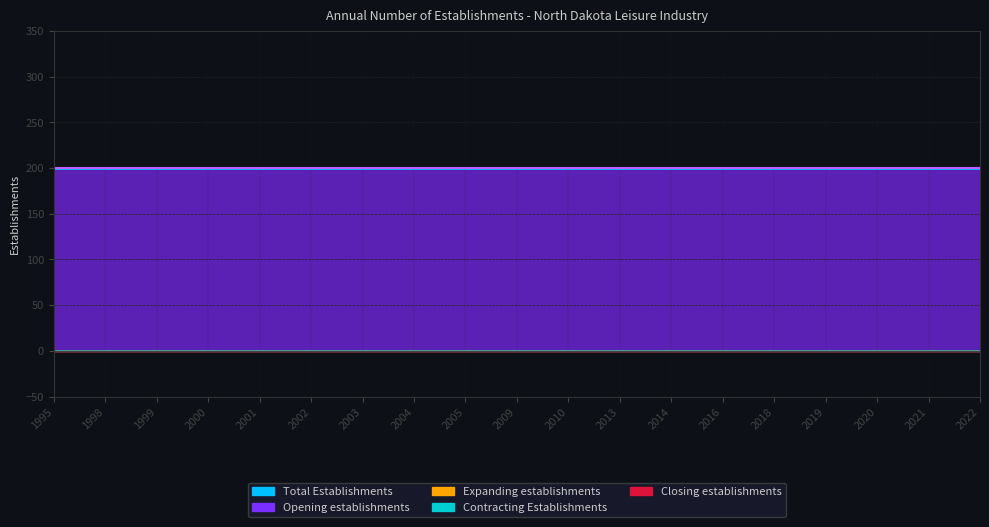

Between 2014 and 2000, which is larger?

2014